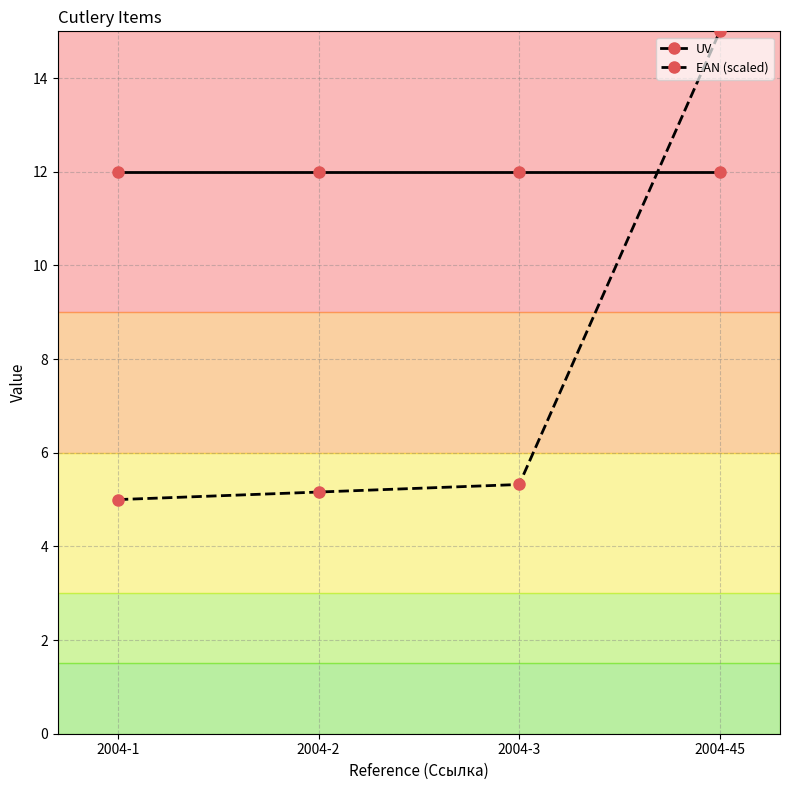

Reading left to right, extract all data points from this chart.

UV: 2004-1=12.0	2004-2=12.0	2004-3=12.0	2004-45=12.0
EAN (scaled): 2004-1=5.0	2004-2=5.2	2004-3=5.3	2004-45=15.0